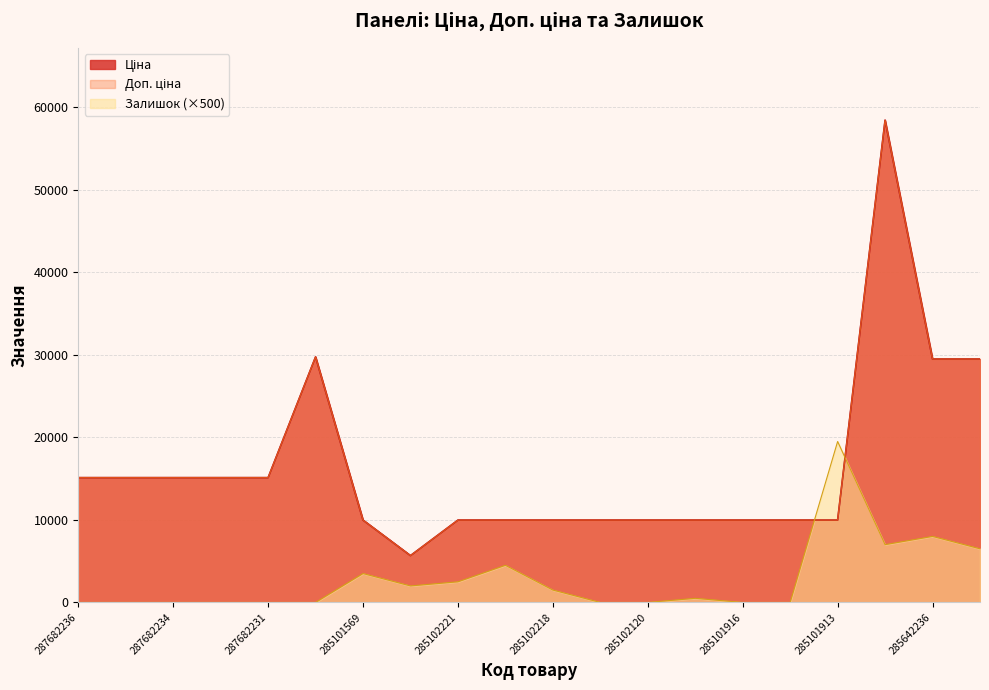

Reading right to left, transcribe all the data shown in this chart.

Ціна: 285642235=29491.5	285642236=29491.5	285662232=58426.5	285101913=9975.0	285101915=9975.0	285101916=9975.0	285102044=9975.0	285102120=9975.0	285102216=9975.0	285102218=9975.0	285102219=9975.0	285102221=9975.0	10832185=5673.8	285101569=9975.0	287702232=29747.2	287682231=15120.0	287682233=15120.0	287682234=15120.0	287682235=15120.0	287682236=15120.0
Доп. ціна: 285642235=29491.5	285642236=29491.5	285662232=58426.5	285101913=9975.0	285101915=9975.0	285101916=9975.0	285102044=9975.0	285102120=9975.0	285102216=9975.0	285102218=9975.0	285102219=9975.0	285102221=9975.0	10832185=5673.8	285101569=9975.0	287702232=29747.2	287682231=15120.0	287682233=15120.0	287682234=15120.0	287682235=15120.0	287682236=15120.0
Залишок: 285642235=6500.0	285642236=8000.0	285662232=7000.0	285101913=19500.0	285101915=0.0	285101916=0.0	285102044=500.0	285102120=0.0	285102216=0.0	285102218=1500.0	285102219=4500.0	285102221=2500.0	10832185=2000.0	285101569=3500.0	287702232=0.0	287682231=0.0	287682233=0.0	287682234=0.0	287682235=0.0	287682236=0.0